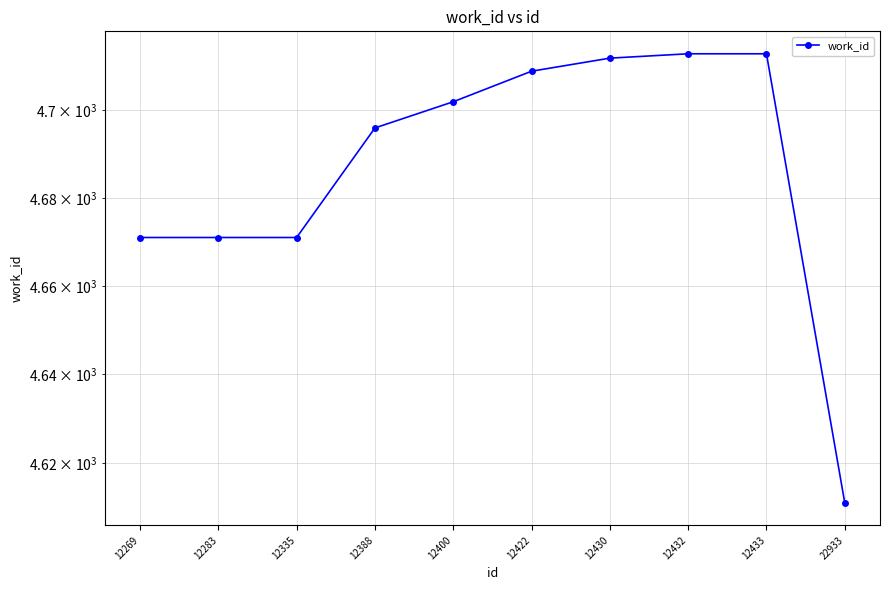

True or false: the data shows 4713 at 12432.

True